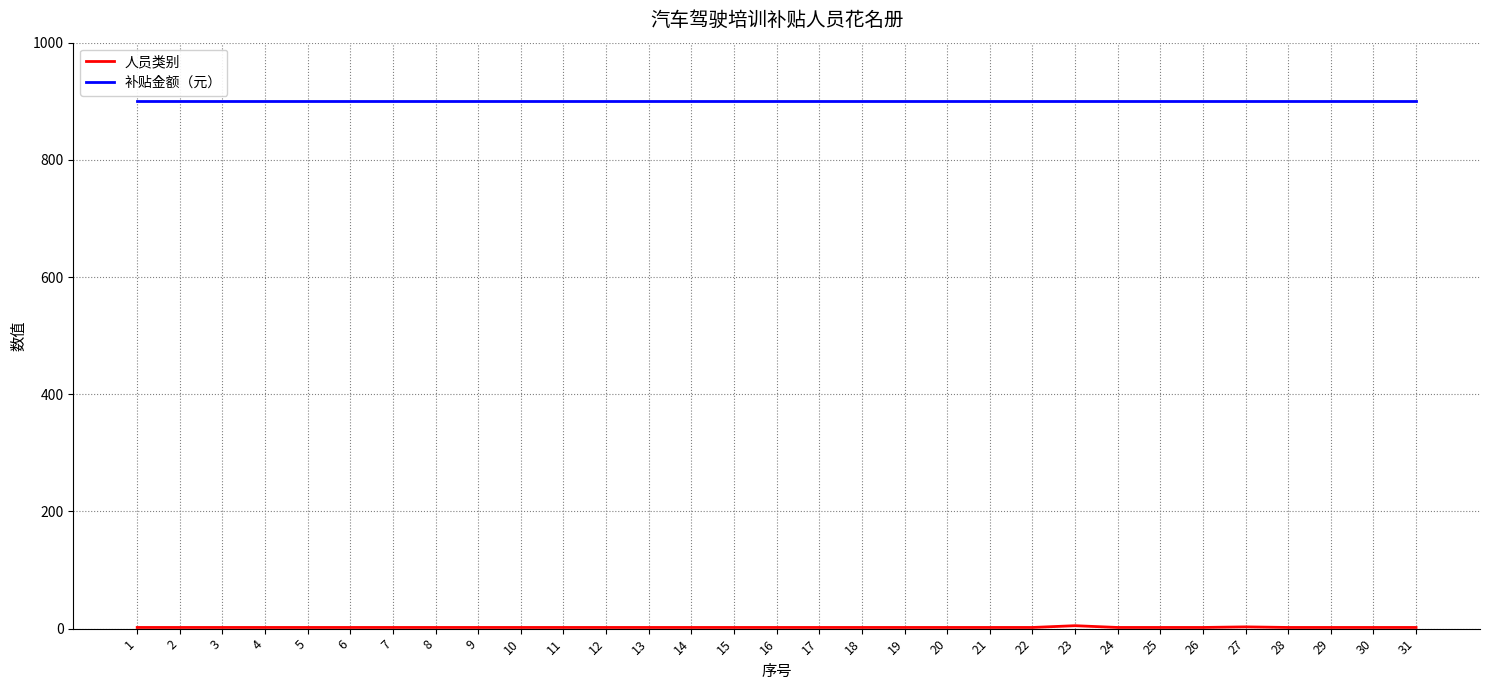

Which series has the largest total across all categories?

补贴金额（元）